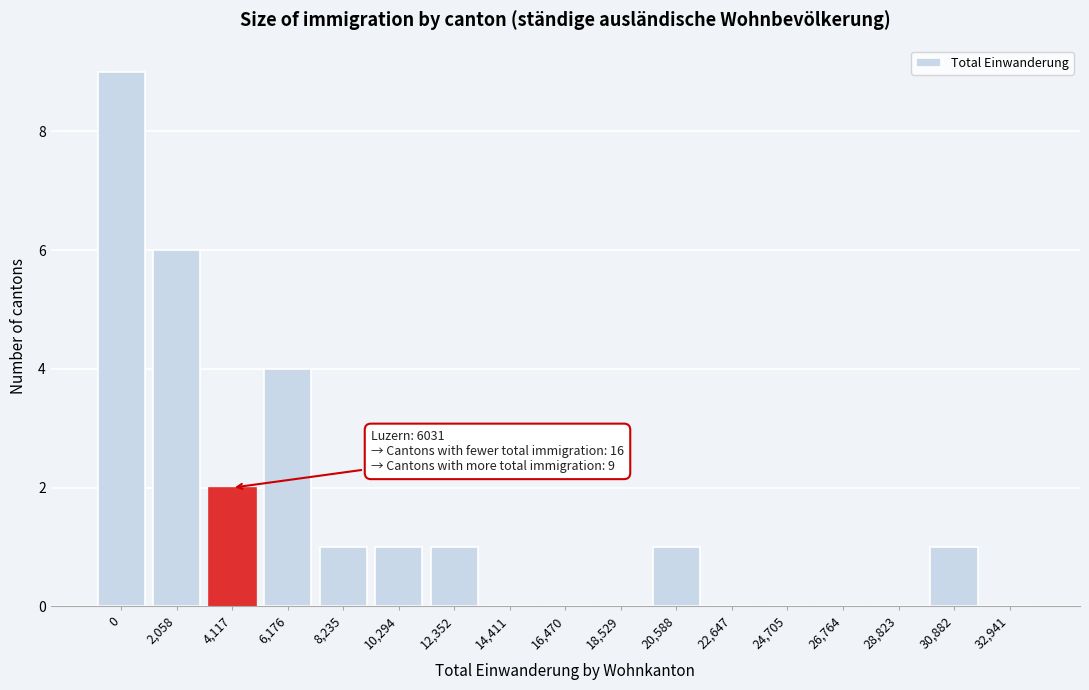

Reading left to right, transcribe all the data shown in this chart.

0=9	2,058=6	4,117=2	6,176=4	8,235=1	10,294=1	12,352=1	14,411=0	16,470=0	18,529=0	20,588=1	22,647=0	24,705=0	26,764=0	28,823=0	30,882=1	32,941=0